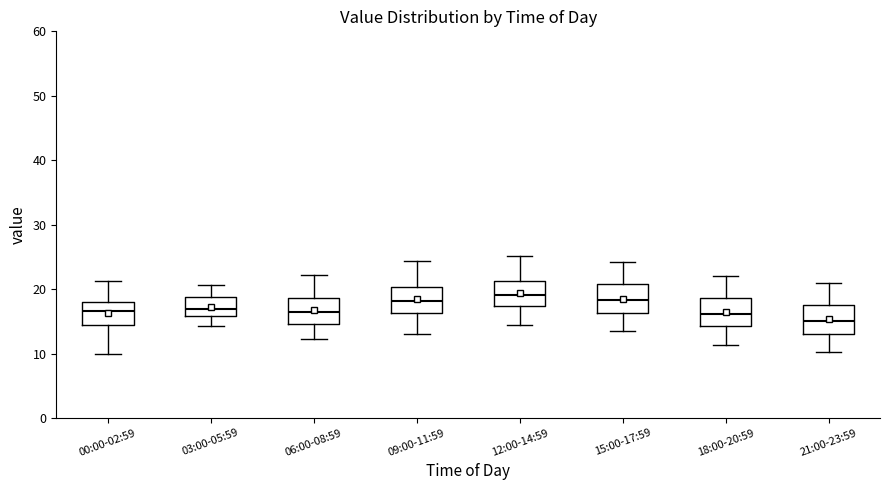

Reading left to right, read every box against the y-axis: the position of its median line, the range the box covers, and the ends of its whiskers. The values are not printed on the chart, so give them approximately, as read against the axis.

00:00-02:59: median 17, box 14 to 18, whiskers 10 to 21
03:00-05:59: median 17, box 16 to 19, whiskers 14 to 21
06:00-08:59: median 17, box 15 to 19, whiskers 12 to 22
09:00-11:59: median 18, box 16 to 20, whiskers 13 to 24
12:00-14:59: median 19, box 17 to 21, whiskers 14 to 25
15:00-17:59: median 18, box 16 to 21, whiskers 13 to 24
18:00-20:59: median 16, box 14 to 19, whiskers 11 to 22
21:00-23:59: median 15, box 13 to 17, whiskers 10 to 21